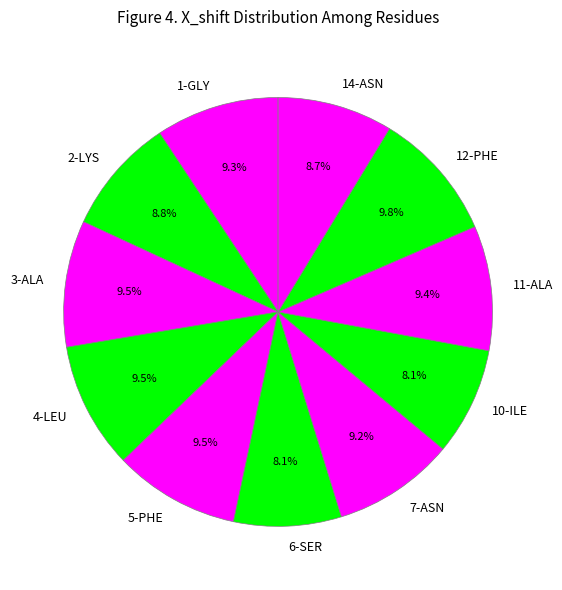

To the nearest percent, what is the combined percentage of 10-ILE and 1-GLY?

17%